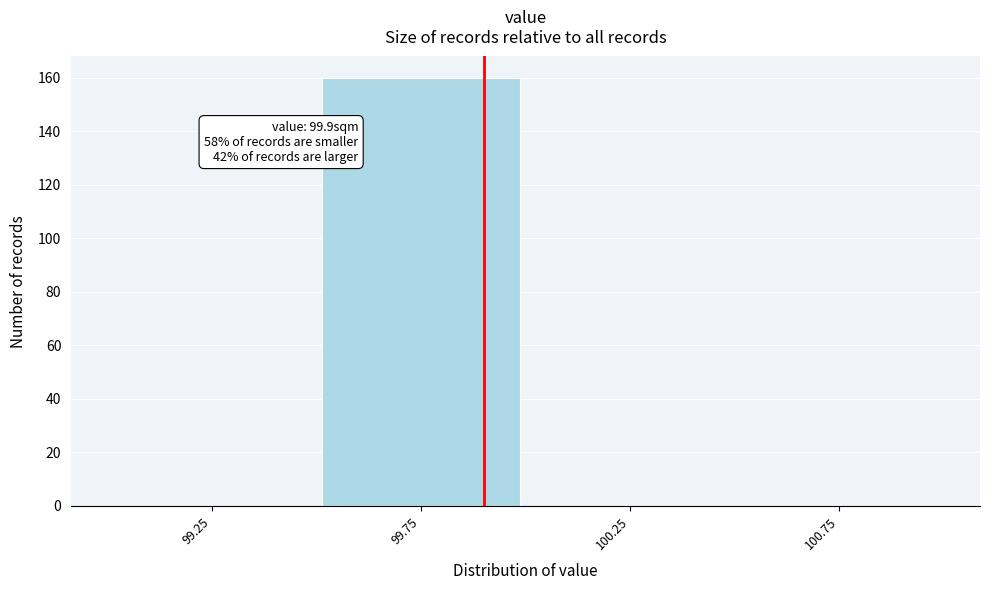

Which range on the x-axis has the tallest bar?

99.5 to 100.0